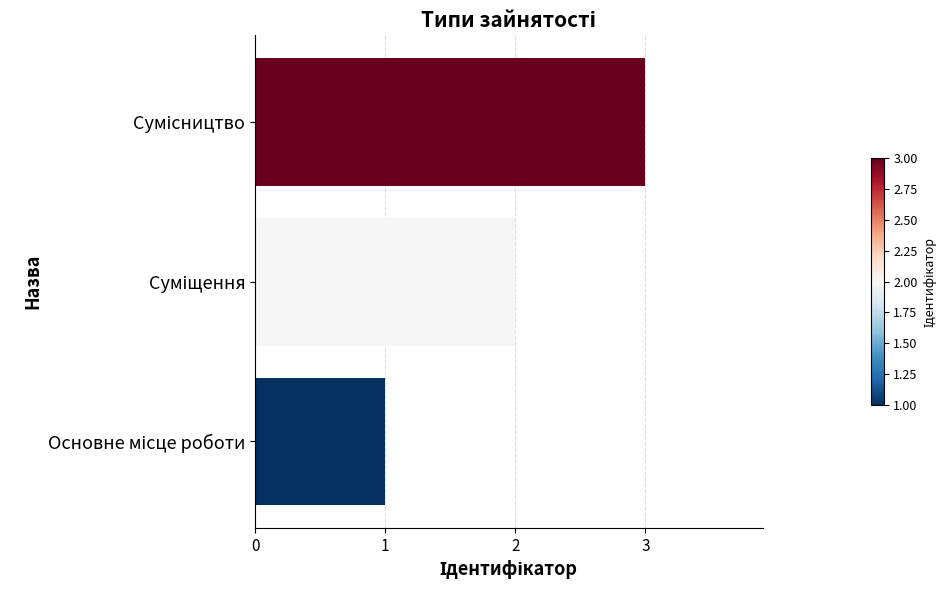

Are the bars grouped side by side (vs. stacked)?

No